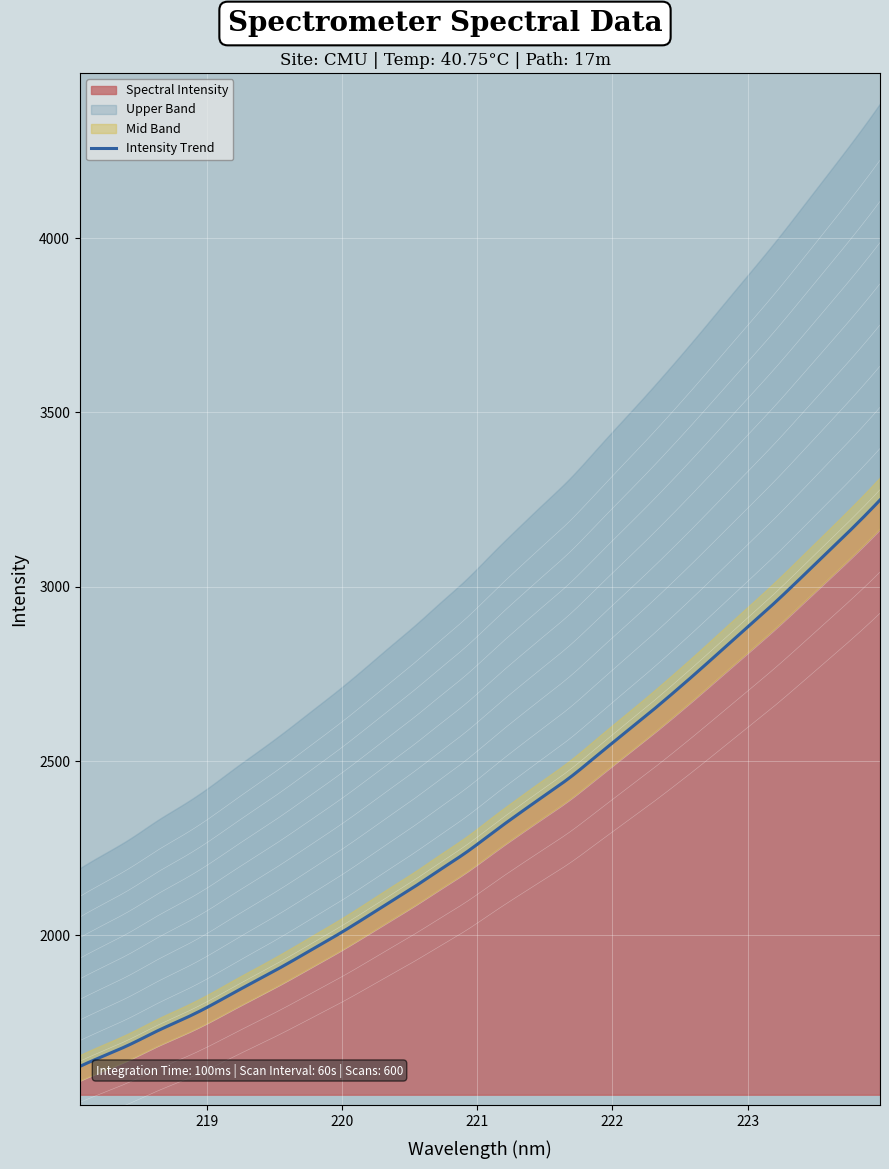

How many lines are shown in the chart?

1